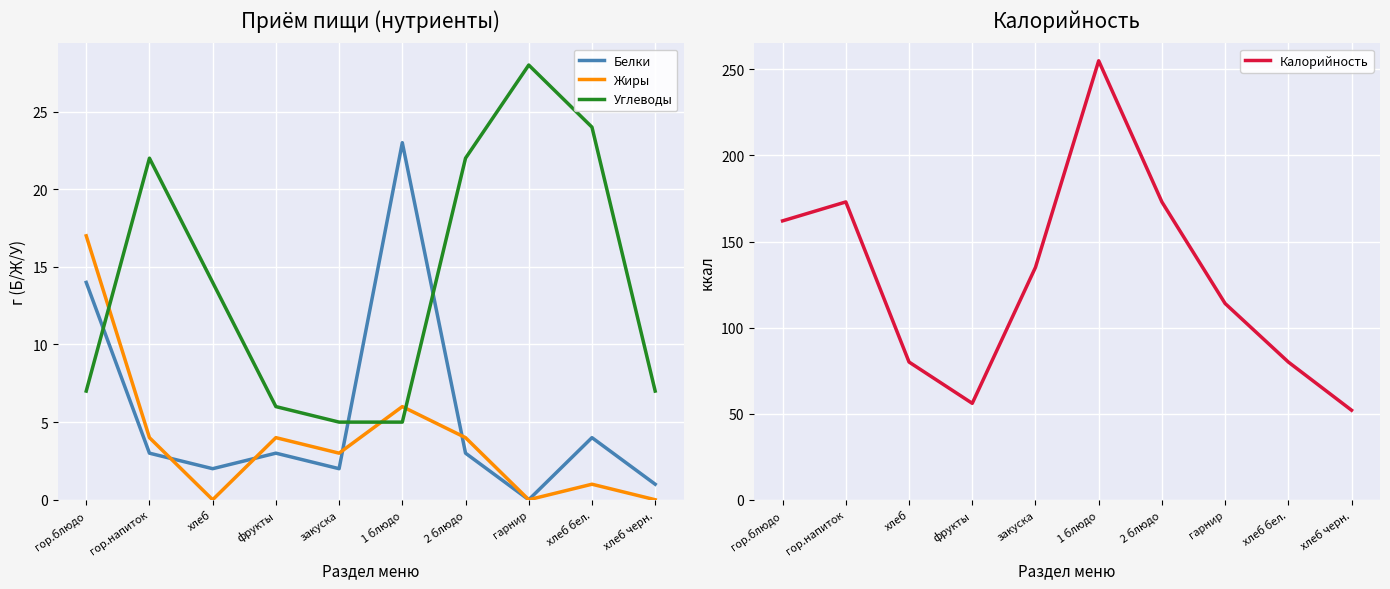

What is the total value across all series at фрукты?

69